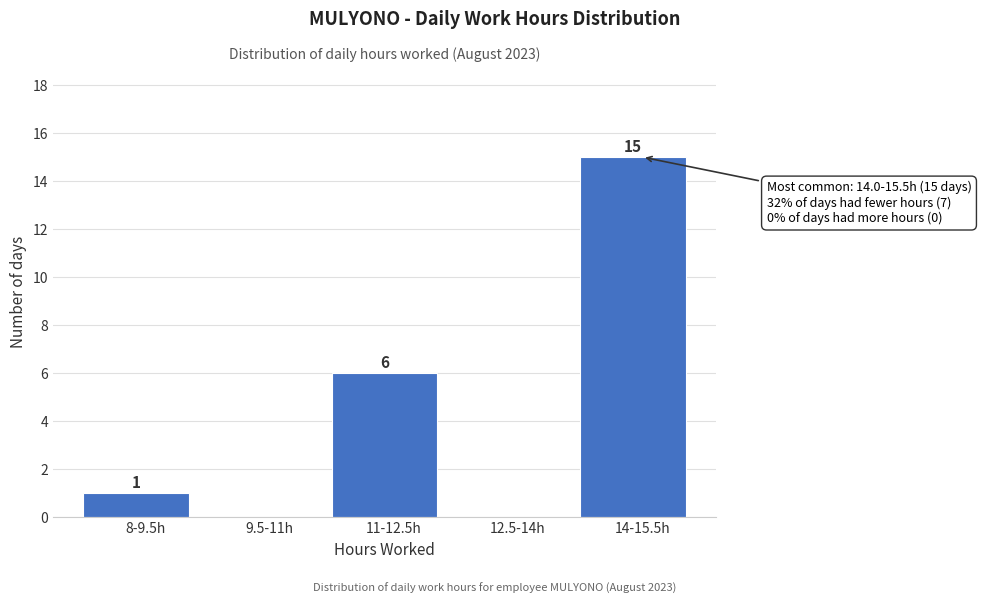

Reading right to left, extract all data points from this chart.

14-15.5h=15	12.5-14h=0	11-12.5h=6	9.5-11h=0	8-9.5h=1